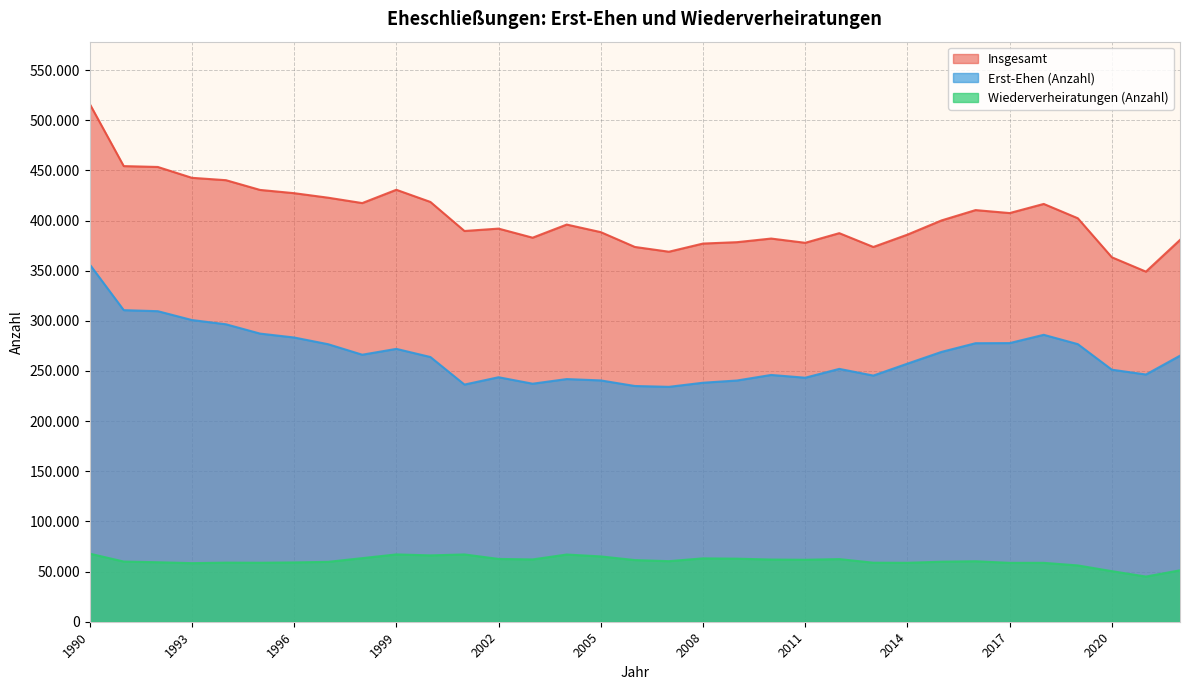

True or false: Wiederverheiratungen (Anzahl) and Insgesamt cross at least once.

False